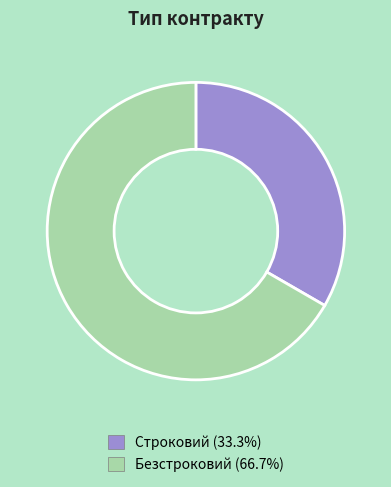

Rank the categories by value from highest to lowest.

Безстроковий, Строковий